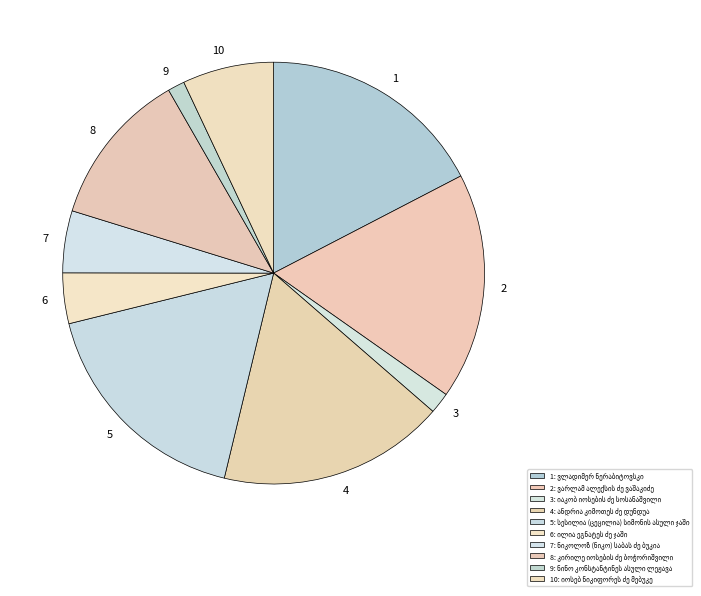

Combined, do 6 and 1 account for over 50%?

No